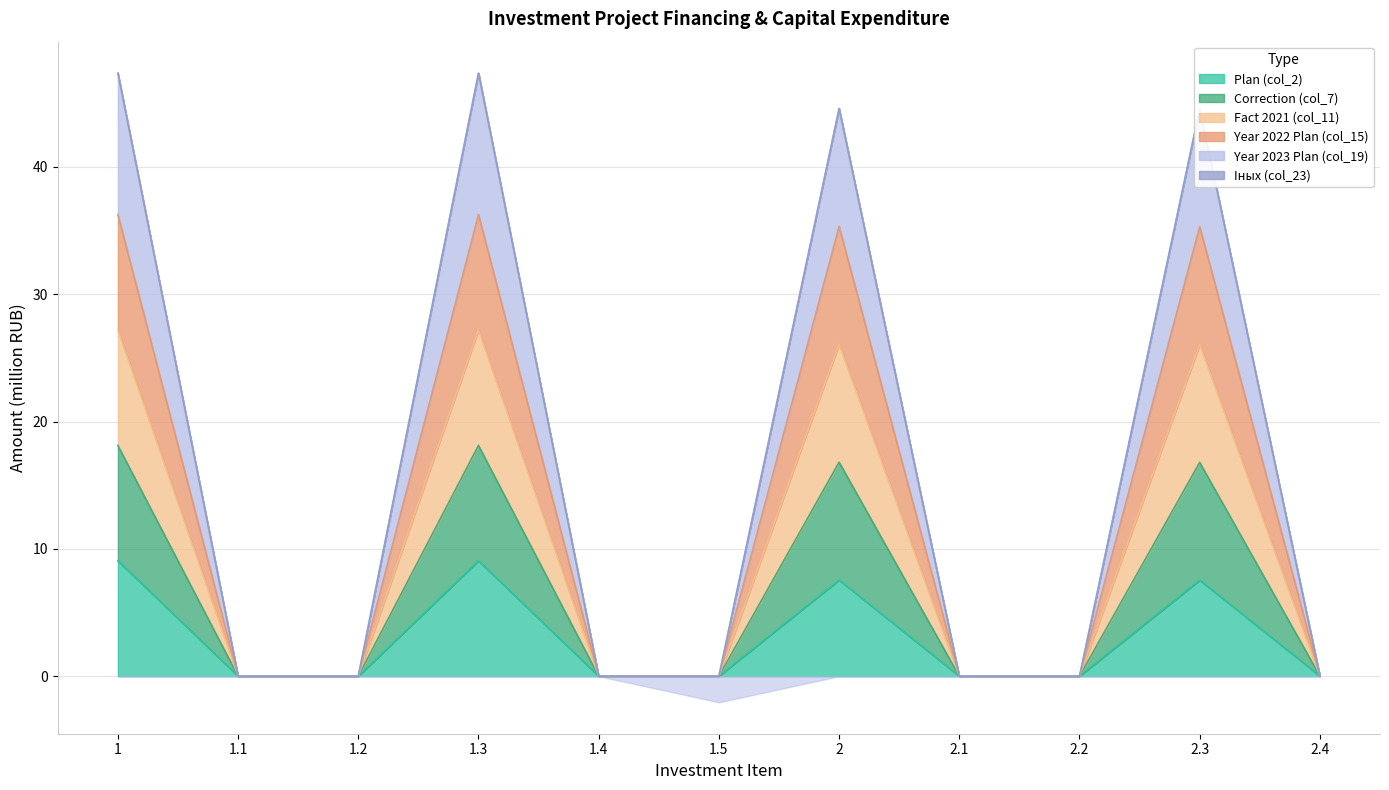

At 2.3, list the series in order from largest to smallest.

Year 2022 Plan (col_15), Correction (col_7), Fact 2021 (col_11), Year 2023 Plan (col_19), Plan (col_2)